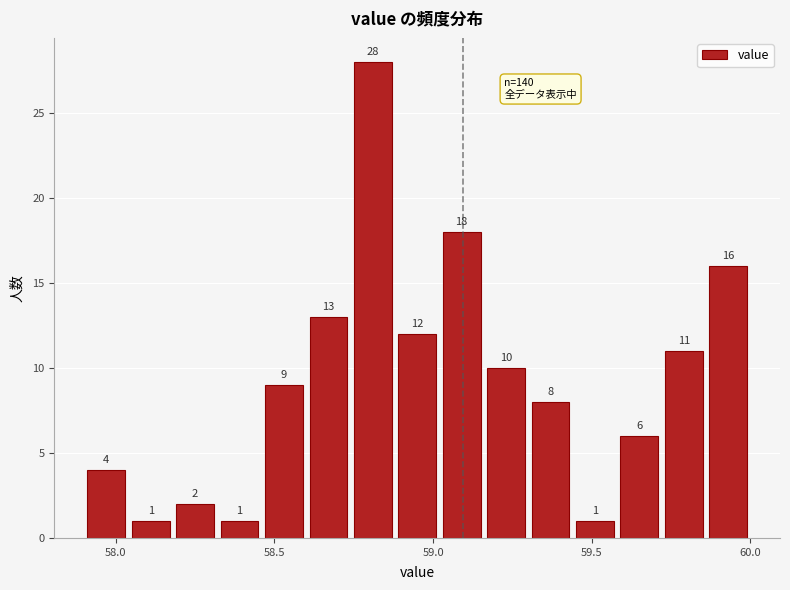

Read against the x-axis, roughly where is the centre of the tallest bar?

58.80